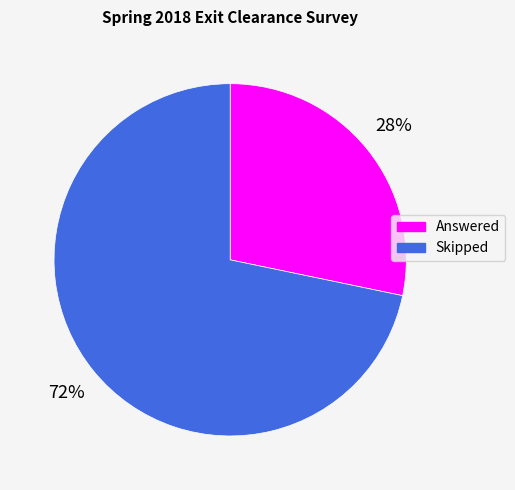

To the nearest percent, what is the combined percentage of Answered and Skipped?

100%